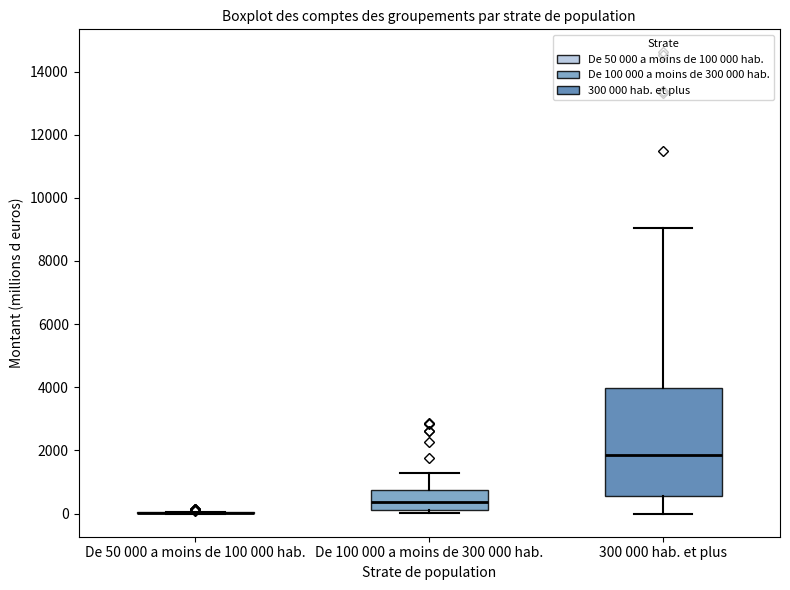

Reading left to right, read every box against the y-axis: the position of its median line, the range the box covers, and the ends of its whiskers. The values are not printed on the chart, so give them approximately, as read against the axis.

De 50 000 a moins de 100 000 hab.: box collapsed to a line at 0, whiskers 0 to 0
De 100 000 a moins de 300 000 hab.: median 400, box 200 to 800, whiskers 0 to 1200
300 000 hab. et plus: median 1800, box 600 to 4000, whiskers 0 to 9000